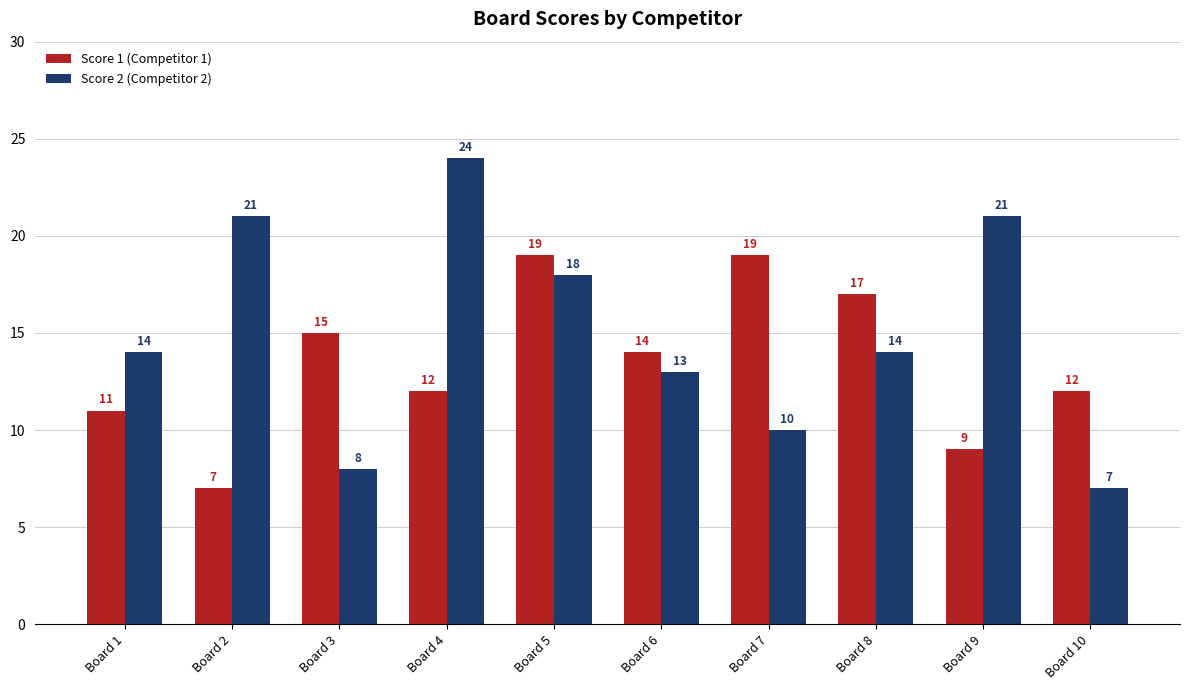

What is the smallest value displayed?

7